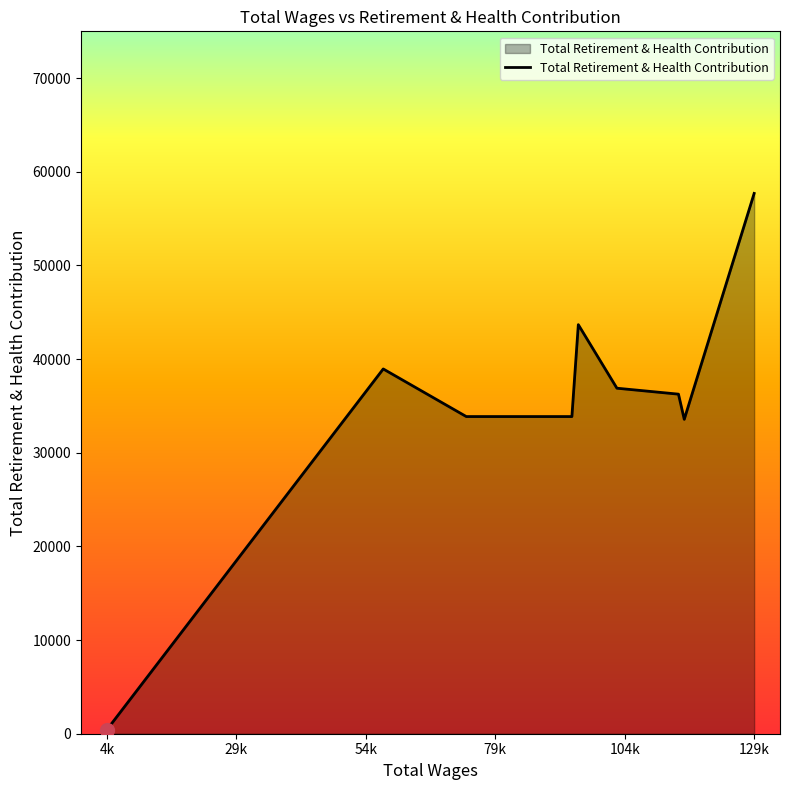

What is the greatest value displayed?

57693